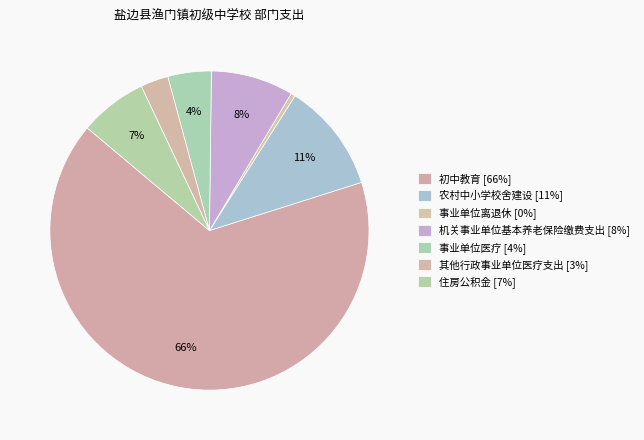

To the nearest percent, what is the average slice percentage?

14%